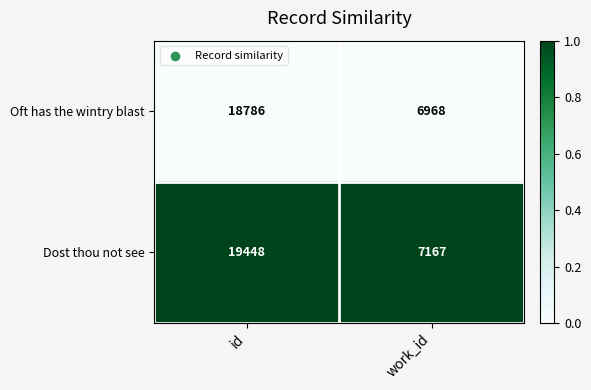

Rank the series at id from highest to lowest value.

Dost thou not see, Oft has the wintry blast